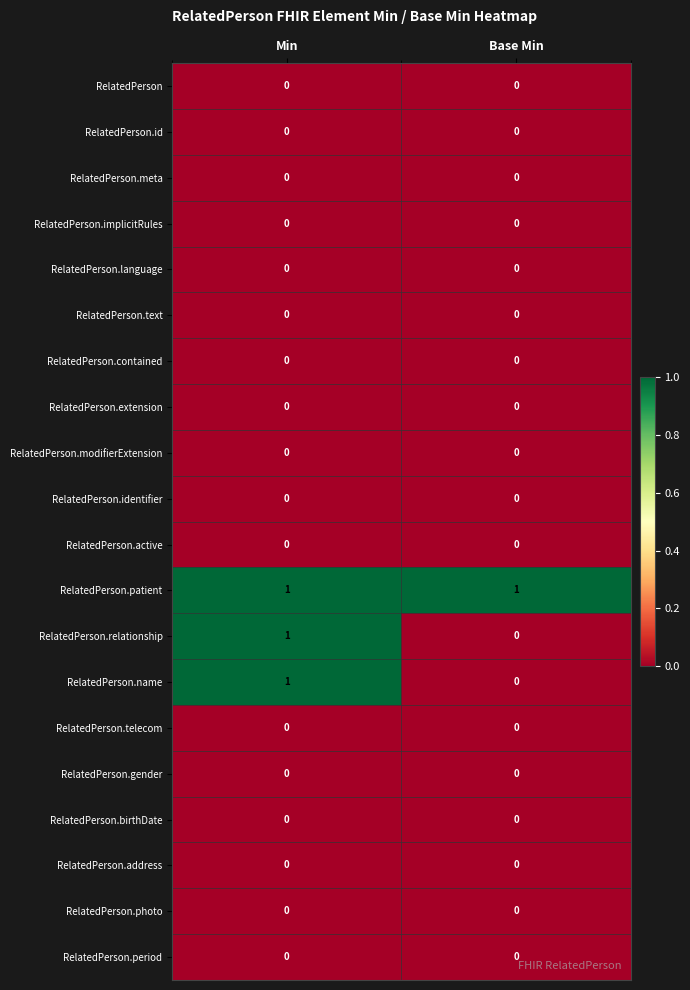

What is the total value across all series at Min?

3